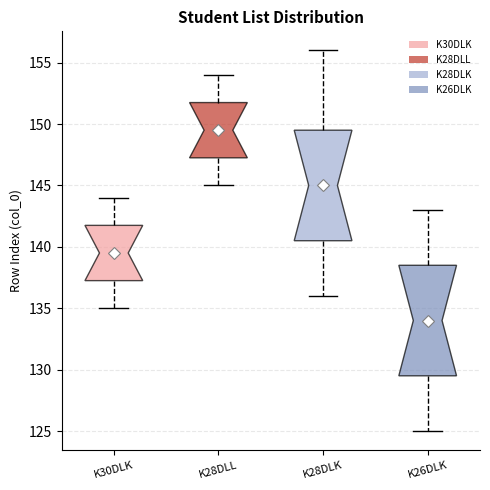

Reading left to right, transcribe this box plot: for each box, give where its median line is, the range the box spans, and where its two whiskers end, as read against the y-axis. The values are not printed on the chart, so give them approximately, as read against the axis.

K30DLK: median 139.5, box 137.5 to 142.0, whiskers 135.0 to 144.0
K28DLL: median 149.5, box 147.5 to 152.0, whiskers 145.0 to 154.0
K28DLK: median 145.0, box 140.5 to 149.5, whiskers 136.0 to 156.0
K26DLK: median 134.0, box 129.5 to 138.5, whiskers 125.0 to 143.0